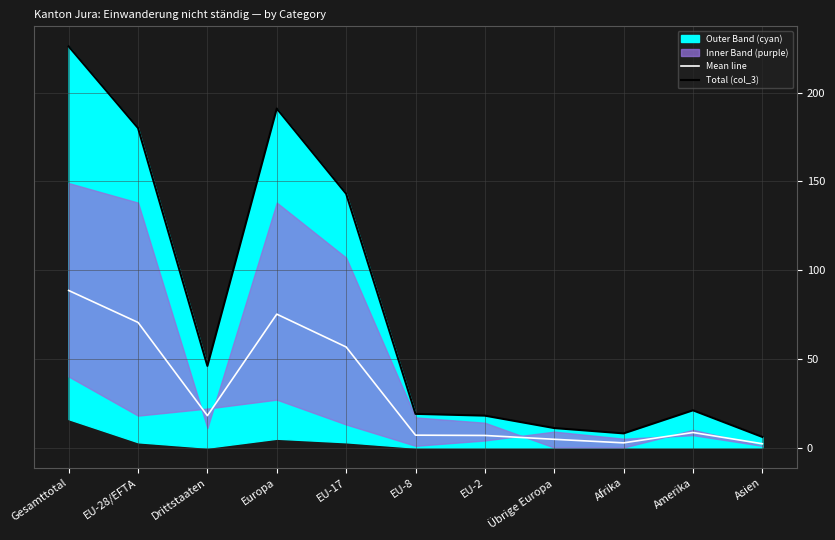

Is the value of Mean line at Übrige Europa greater than the value of Total (col_3) at Übrige Europa?

No